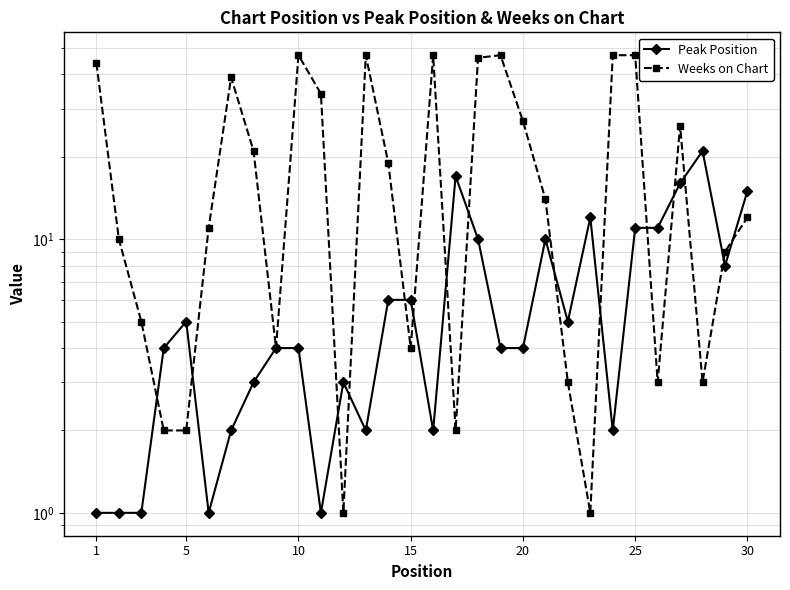

What is the value of the Weeks on Chart point at the 8th from the left?

21